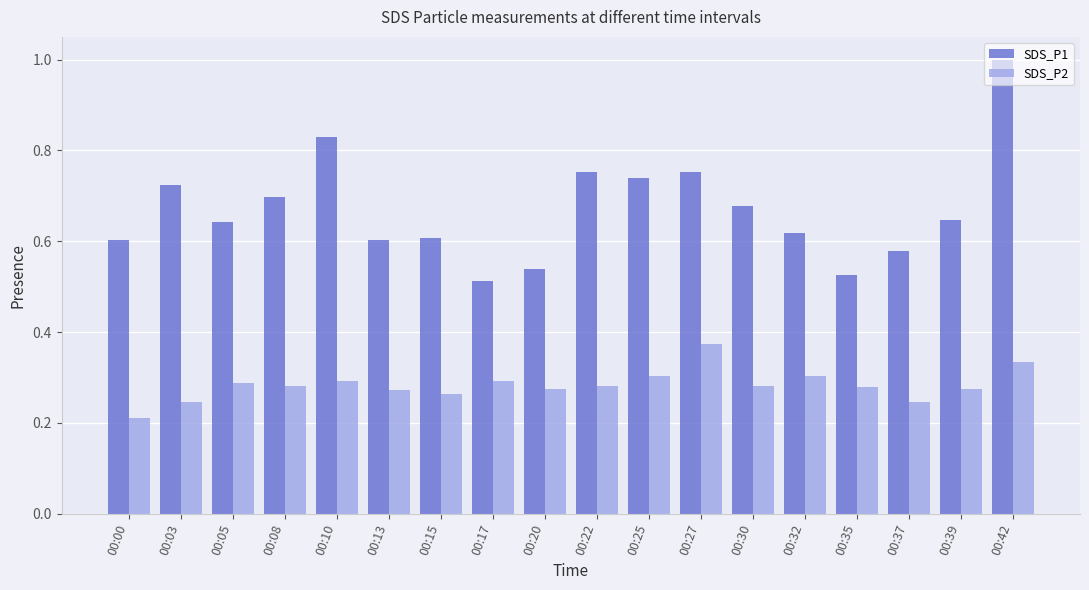

Count the number of categories in the chart.

18